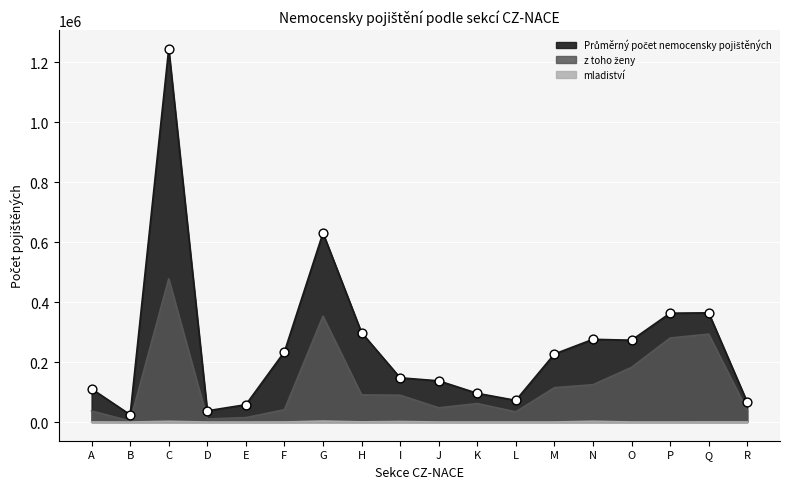

What are all the series names shown in the legend?

Průměrný počet nemocensky pojištěných, z toho ženy, mladiství